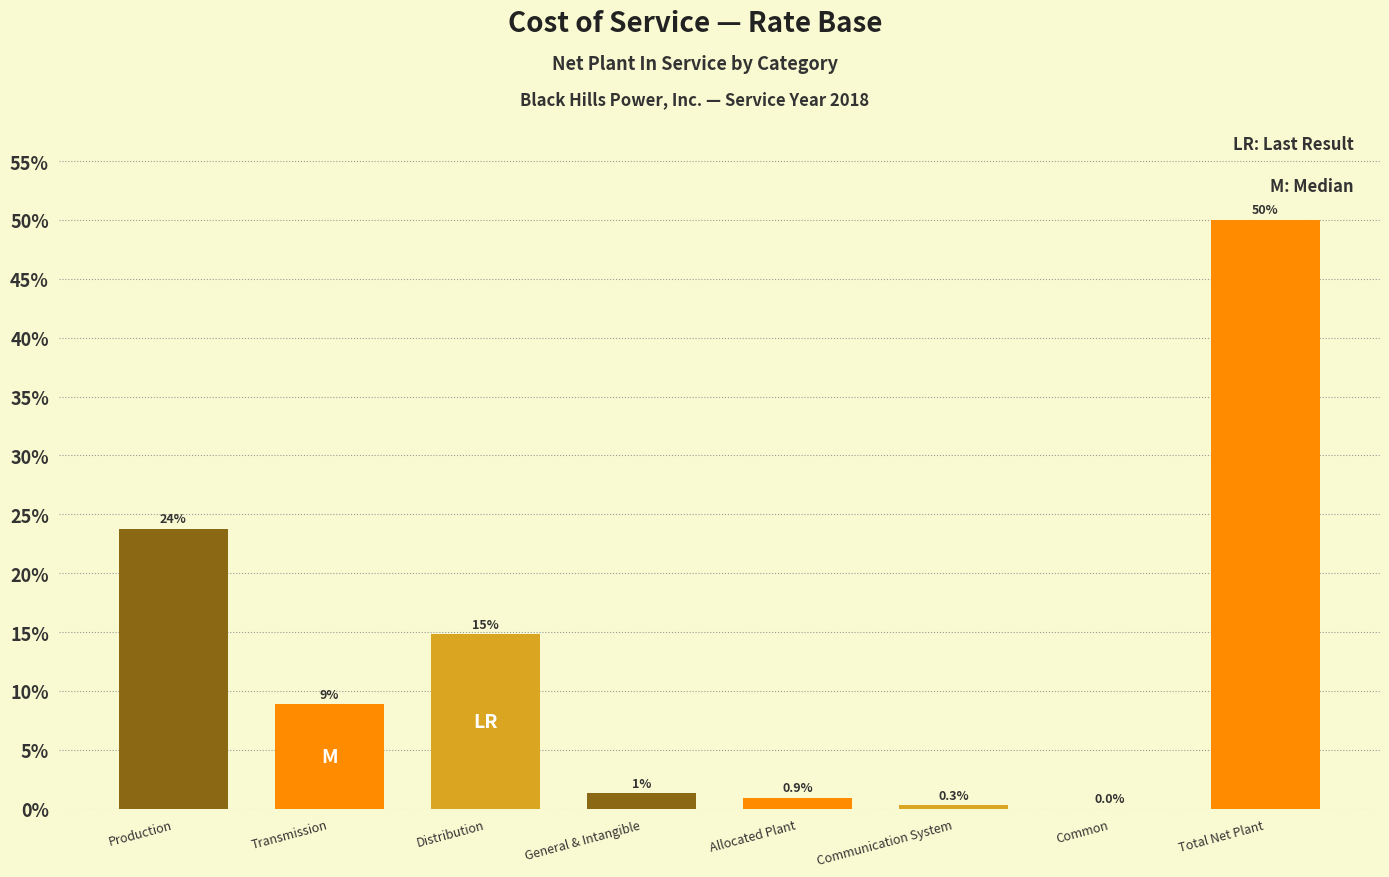

Reading right to left, list all the values displayed in this chart.

Total Net Plant=50.0	Common=0.0	Communication System=0.3	Allocated Plant=0.9	General & Intangible=1.3	Distribution=14.8	Transmission=8.9	Production=23.8